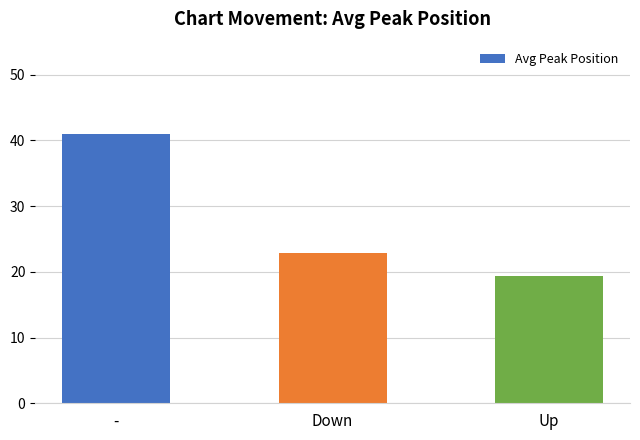

What is the difference between the maximum and second lowest values?

18.1